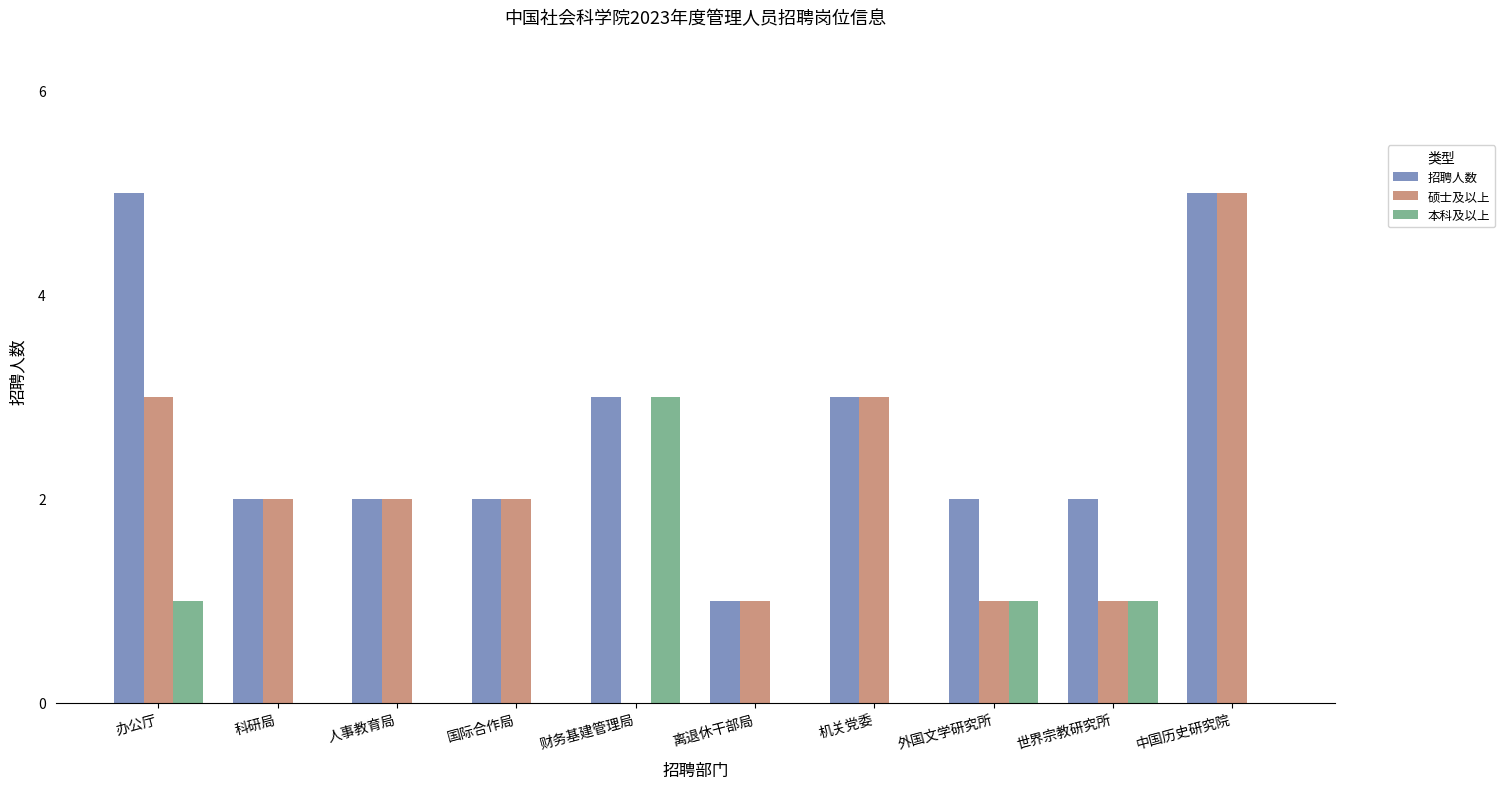

The 招聘人数 series shows 1 at 财务基建管理局. True or false?

False